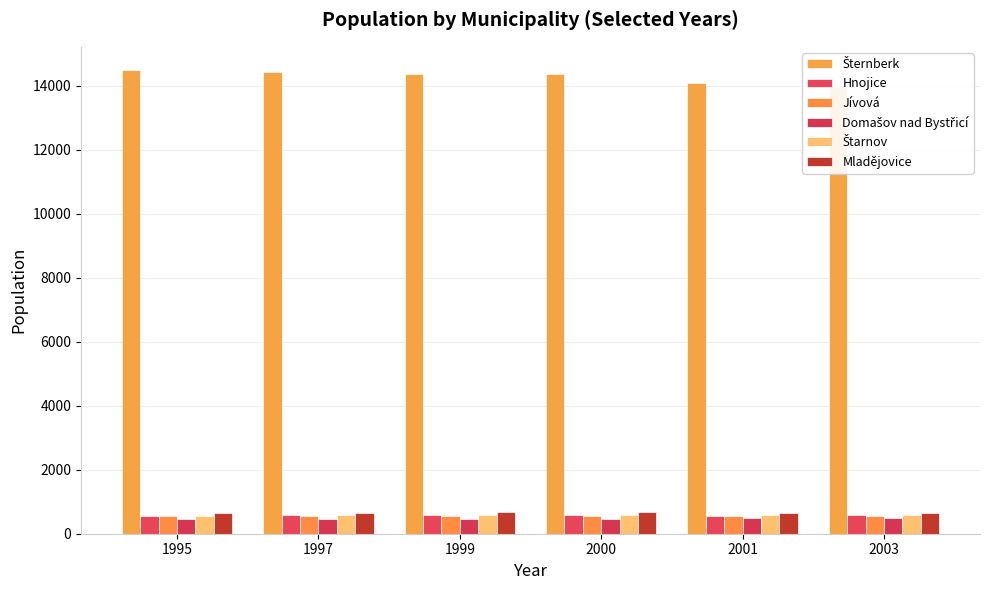

What is the sum of the Štarnov values at 1995 and 2001?

1148